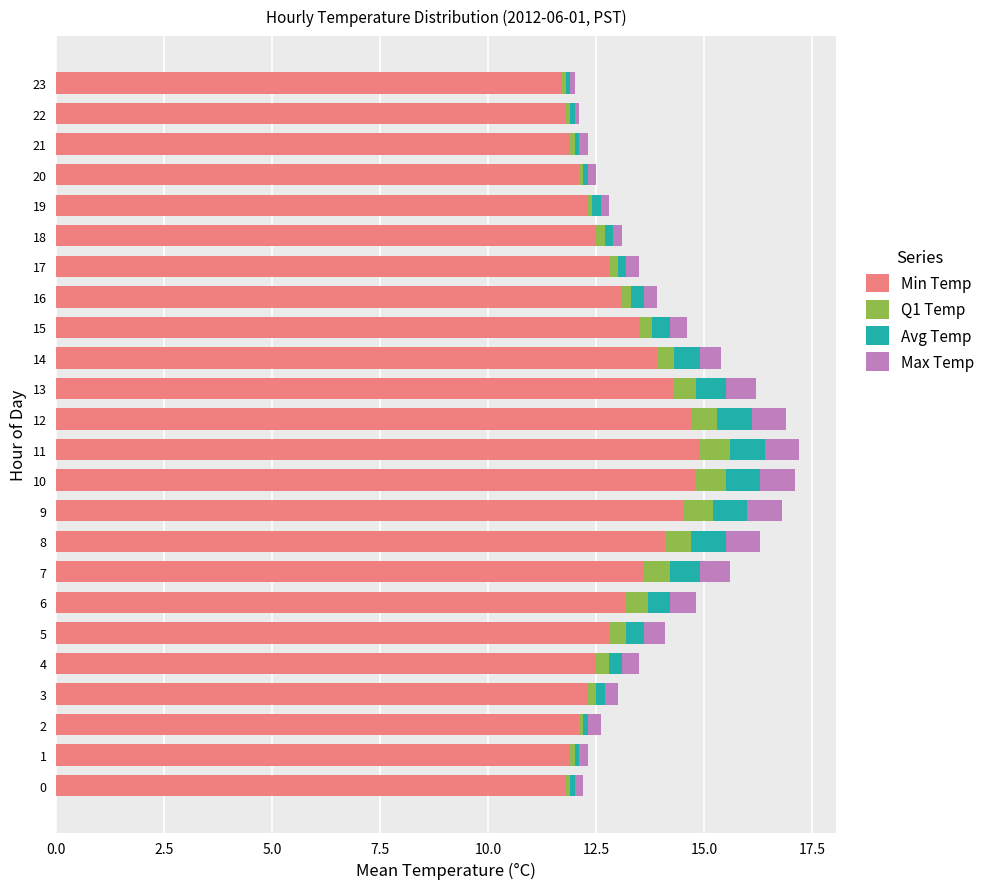

What is the difference between the maximum and second lowest values in the Min Temp series?

3.1